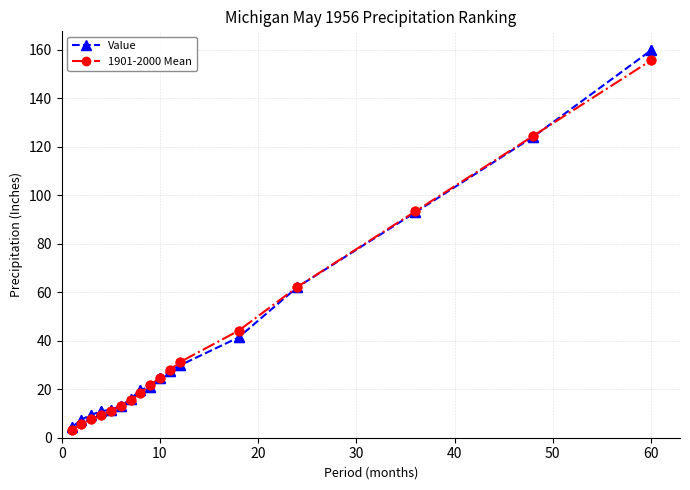

What is the value of the Value point at the 13th from the left?

41.4